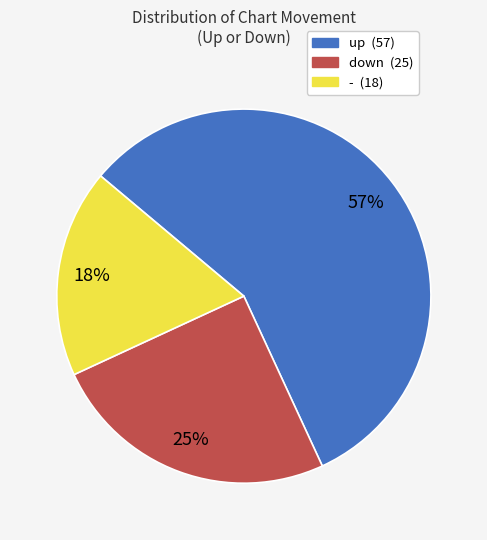

Which slice represents more than half of the pie?

up